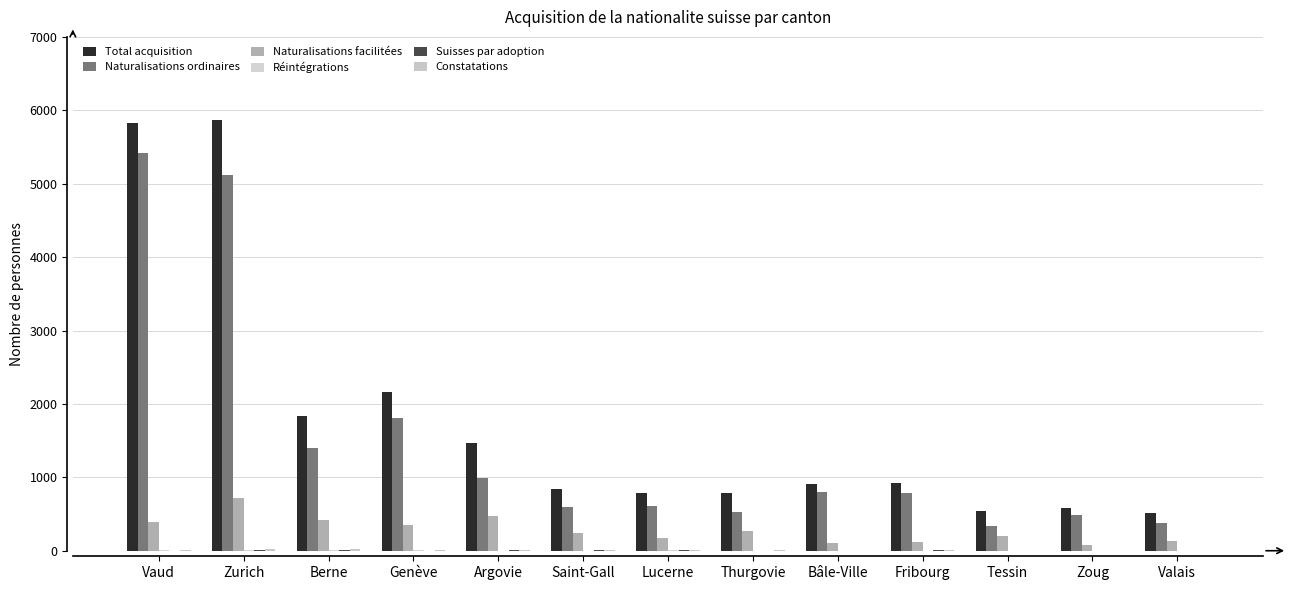

How many data points does each series have?

13